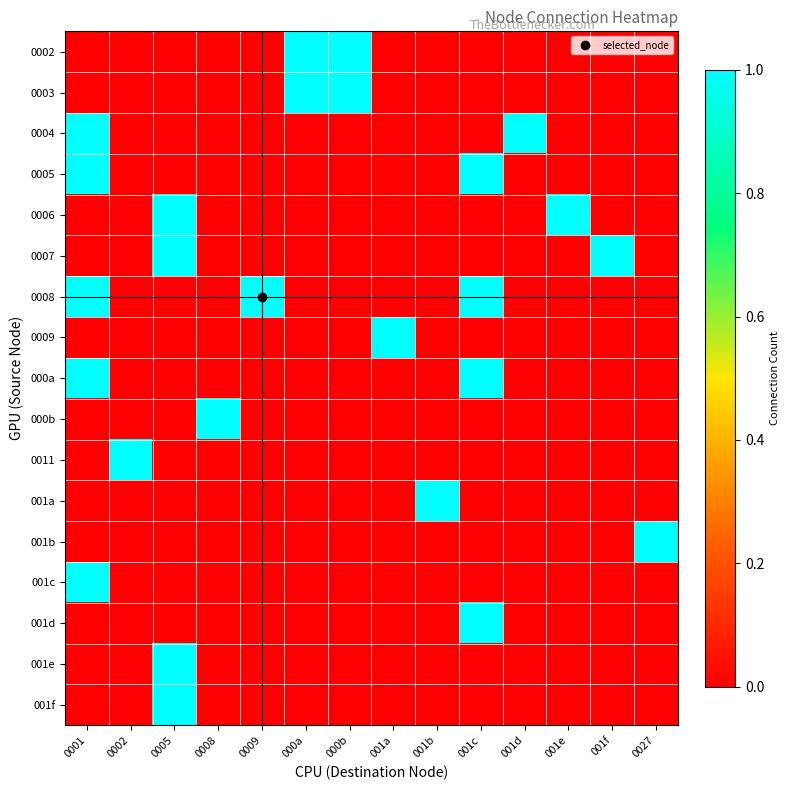

Between 001e and 001a, which is larger?

001e